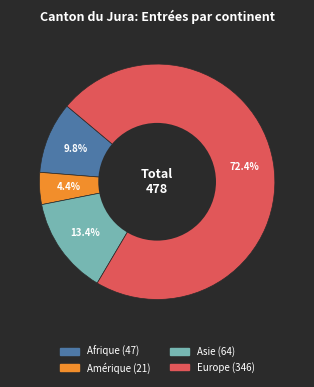

To the nearest percent, what is the difference between the largest and smallest slice percentages?

68%